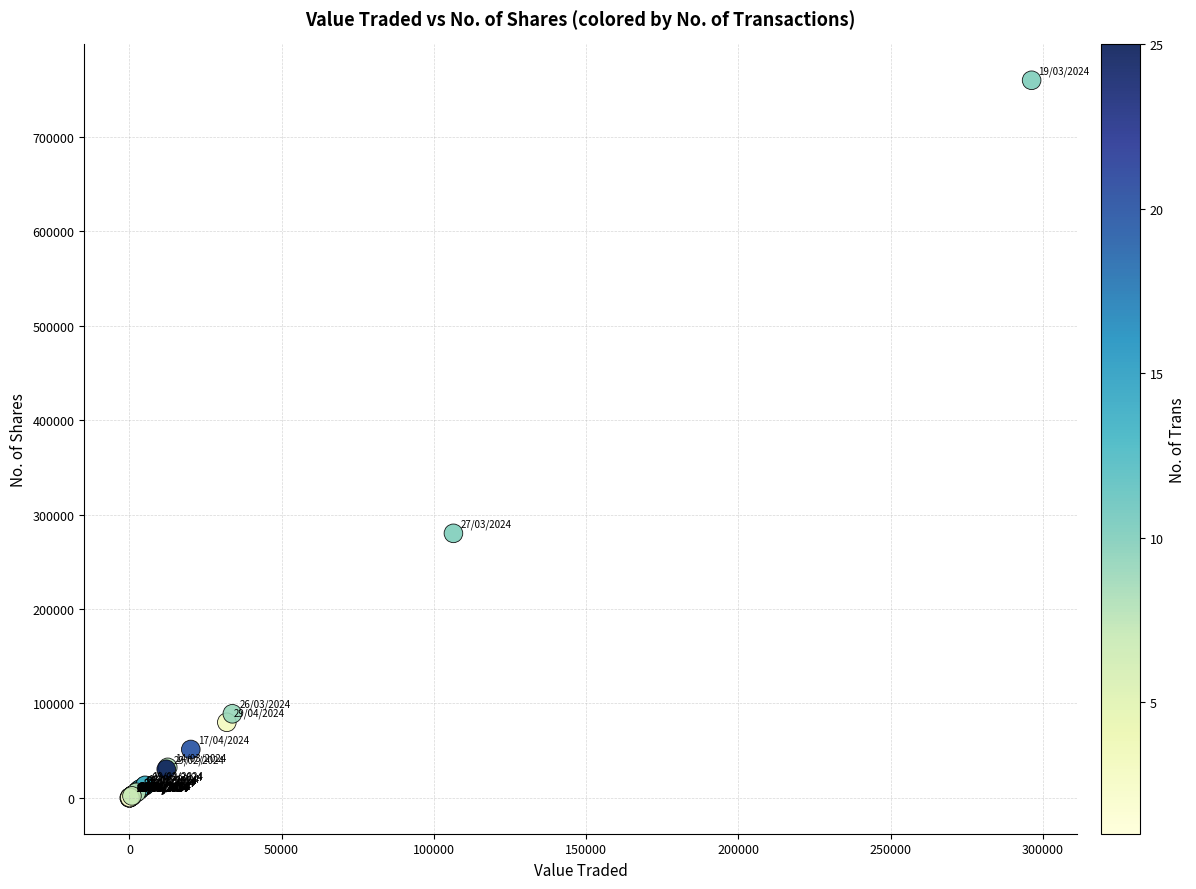

What Y value in the scatter plot is closest to 379905?

280075